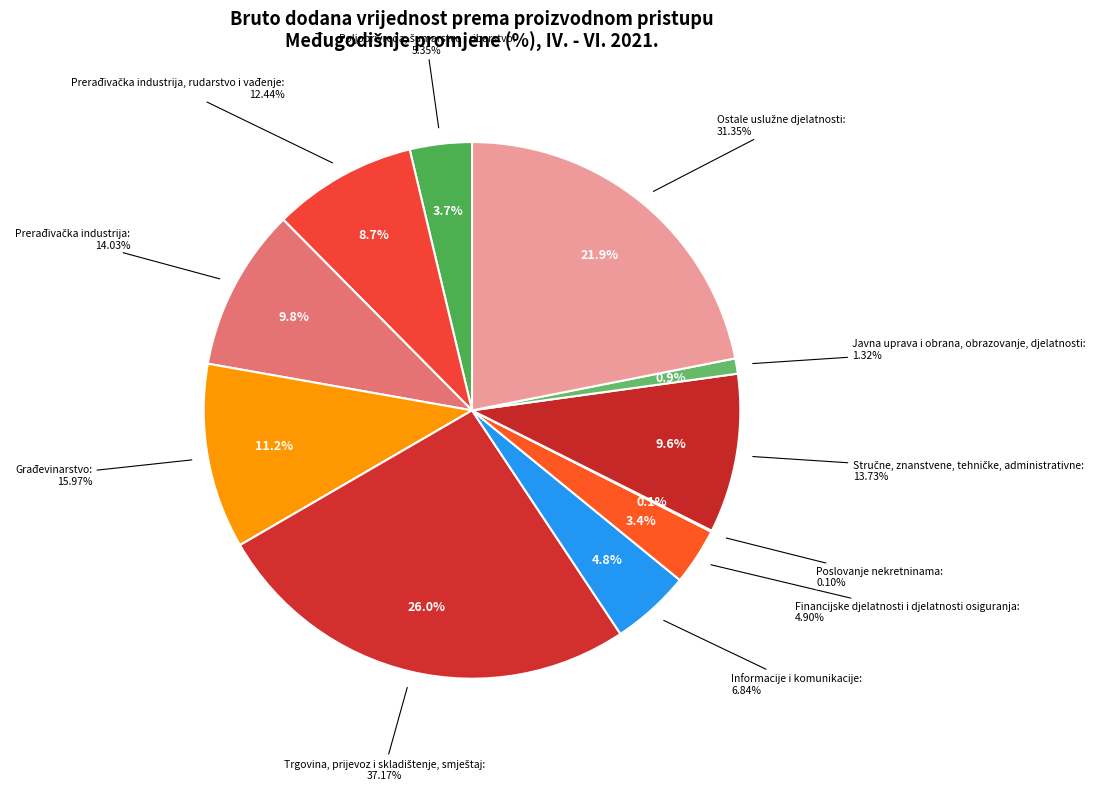

What percentage is the Prerađivačka industrija slice, to the nearest percent?

10%